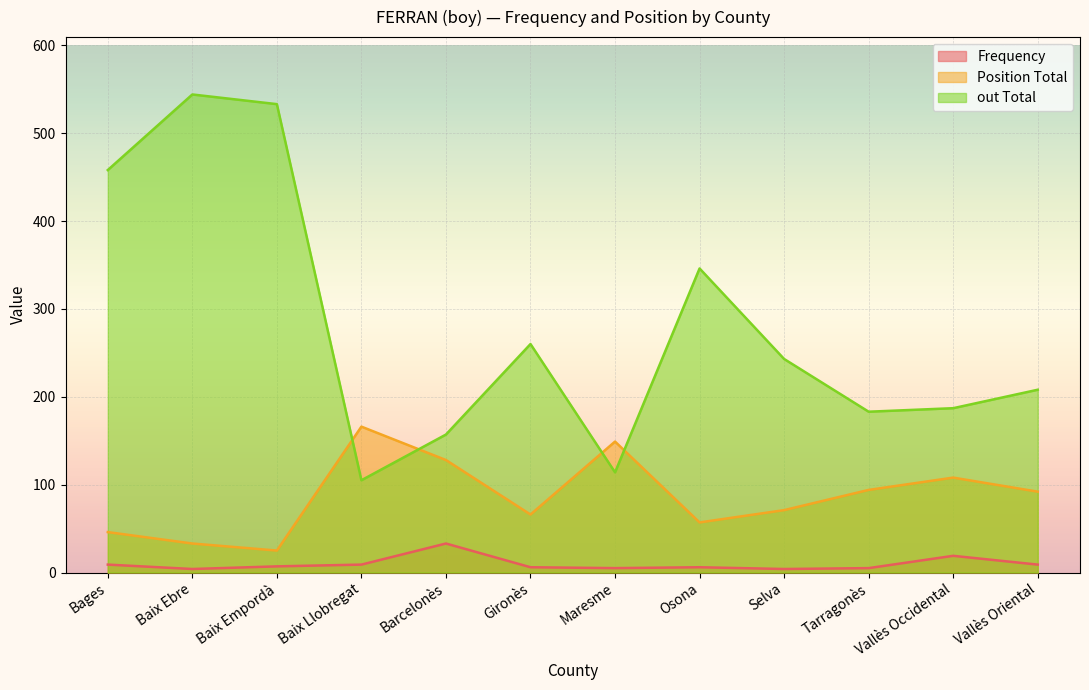

Where do Position Total and out Total first cross each other?

Baix Empordà and Baix Llobregat